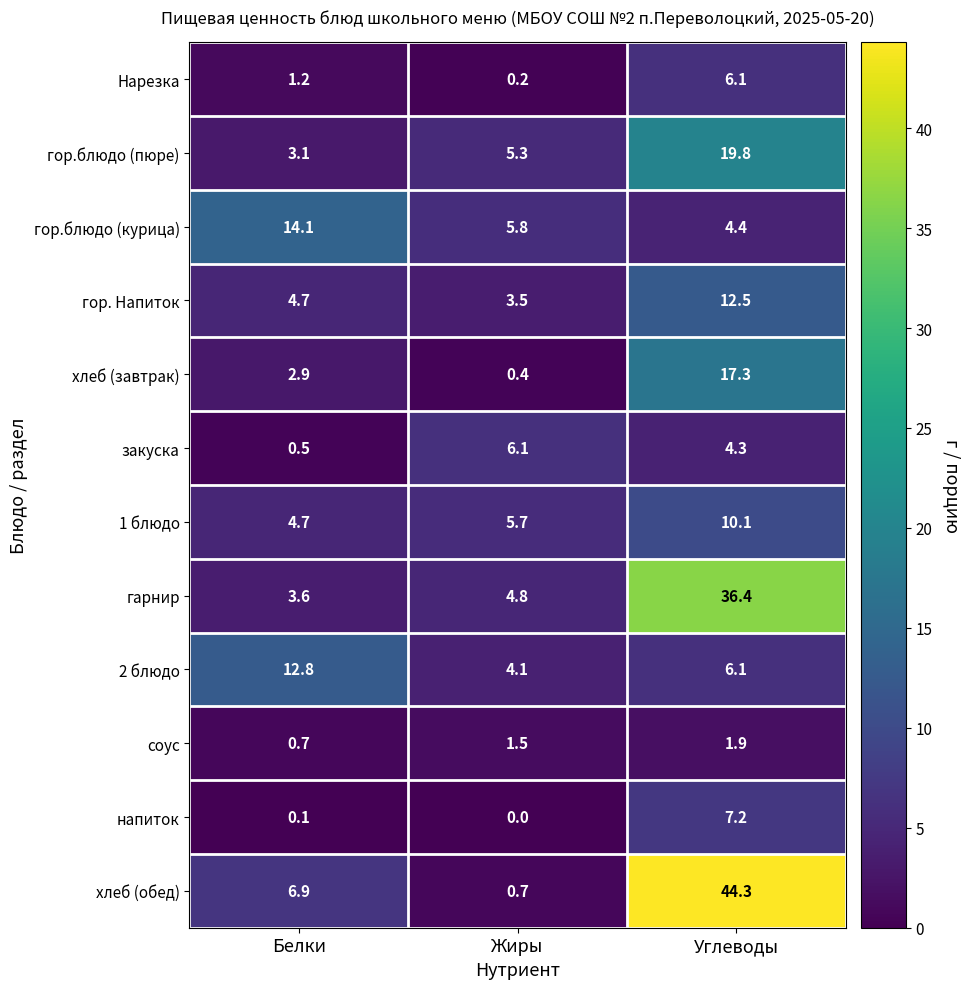

What is the average value of the напиток series?

2.4